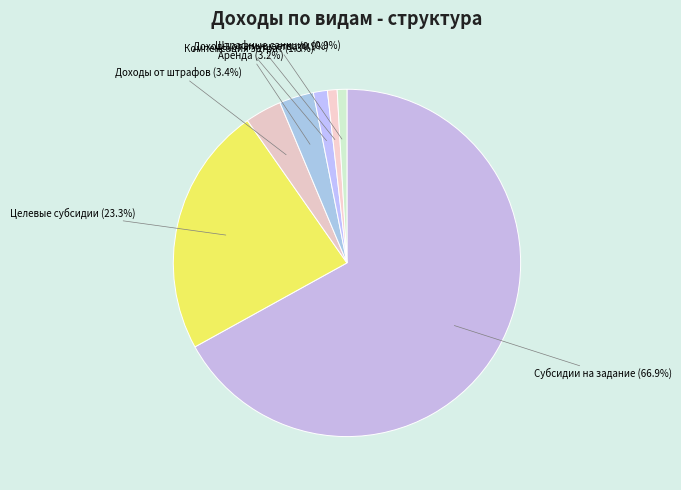

Does Безвозмездные денежные поступления account for over 50% of the chart?

No